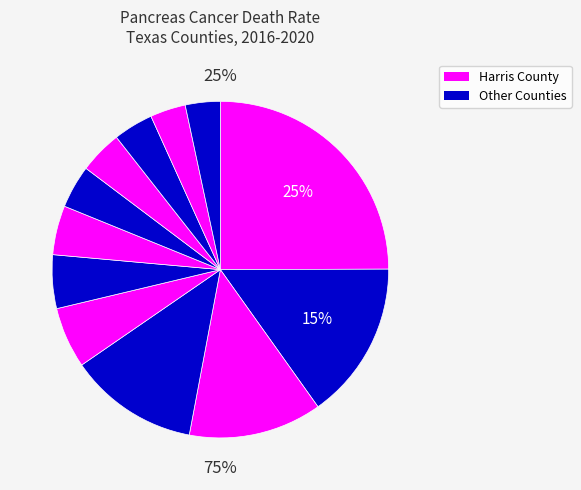

How many slices are in this pie chart?

12